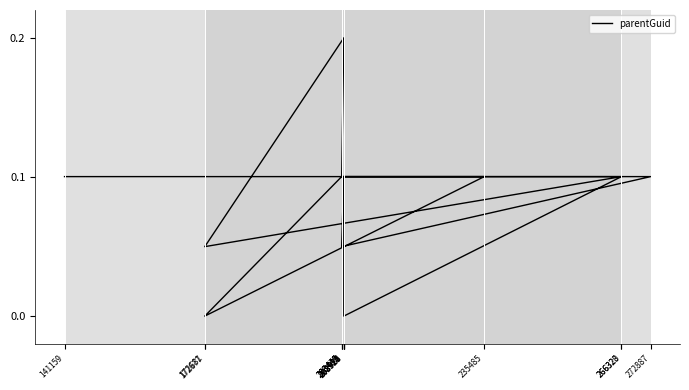

Is it true that the value at 203928 is 0.3?

False